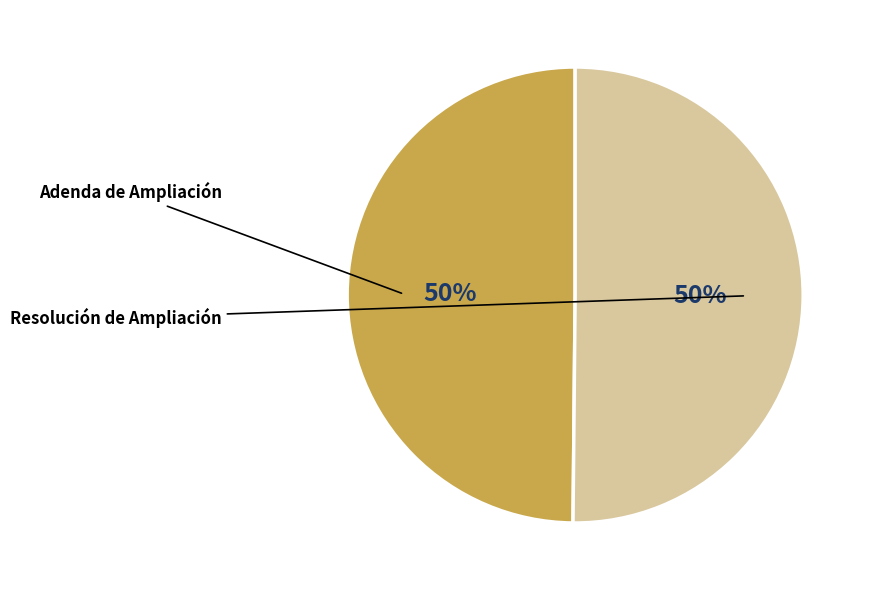

How many slices are in this pie chart?

2